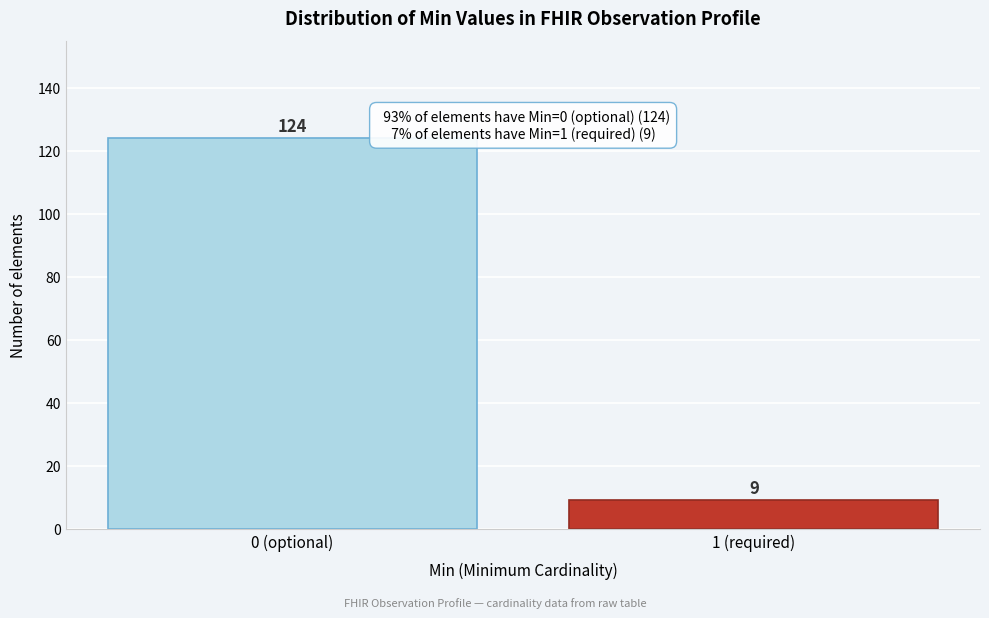

Reading right to left, transcribe all the data shown in this chart.

1 (required)=9	0 (optional)=124